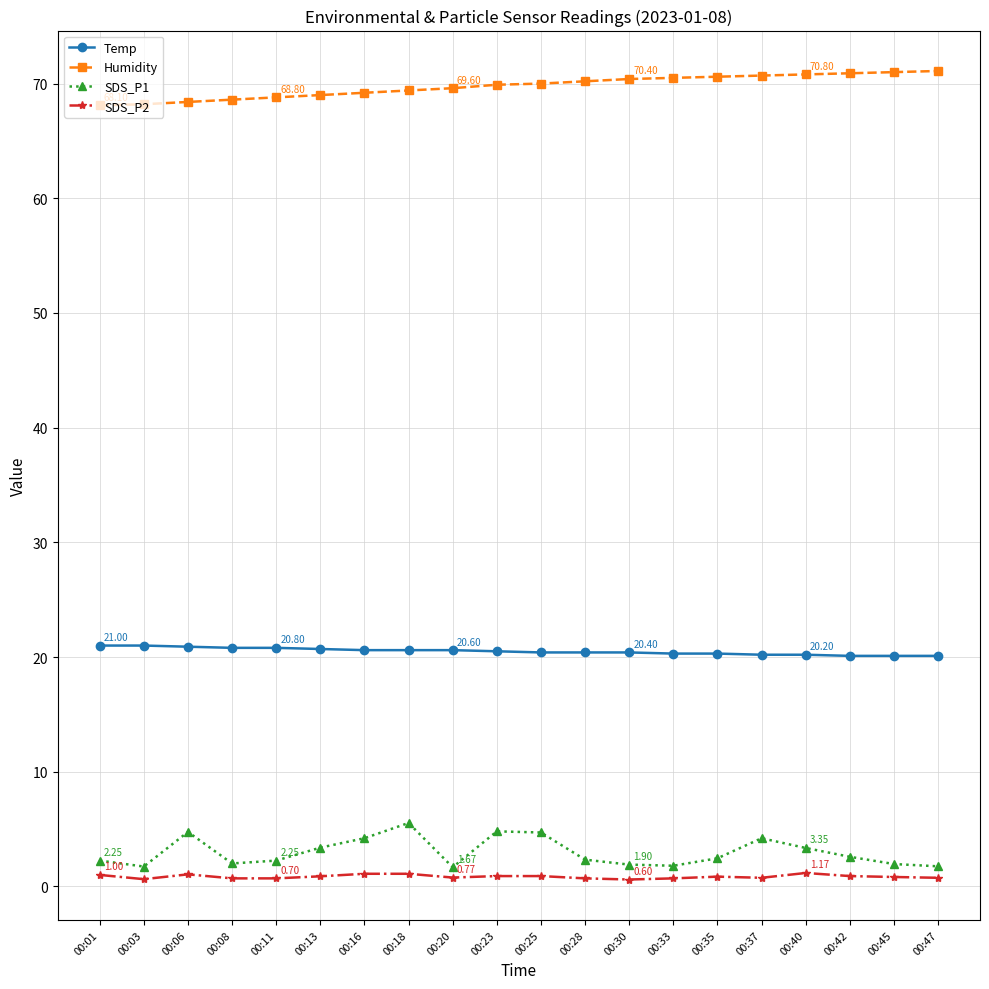

True or false: Temp and SDS_P2 cross at least once.

False